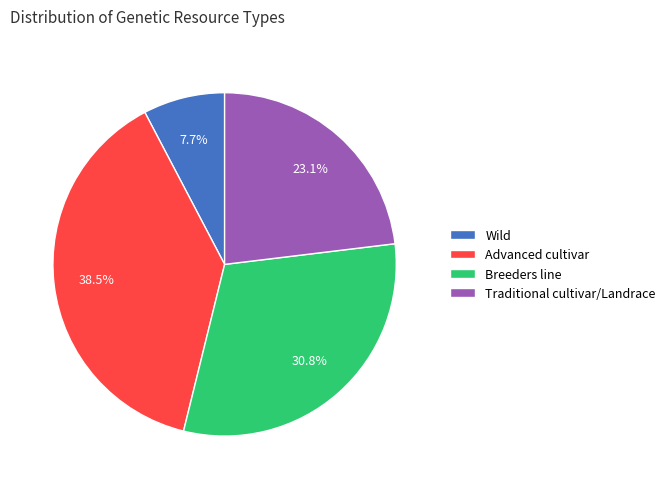

Does any single category account for the majority?

No